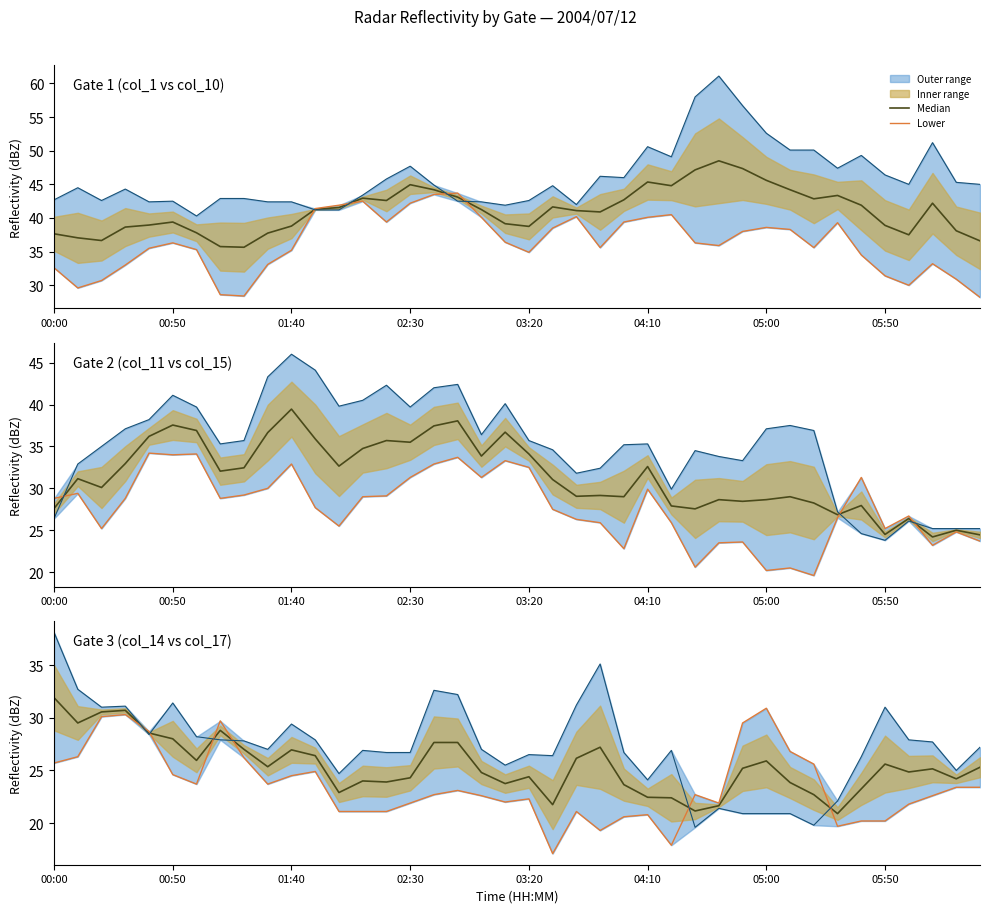

True or false: Lower has a value of 25.7 at 00:00.

True